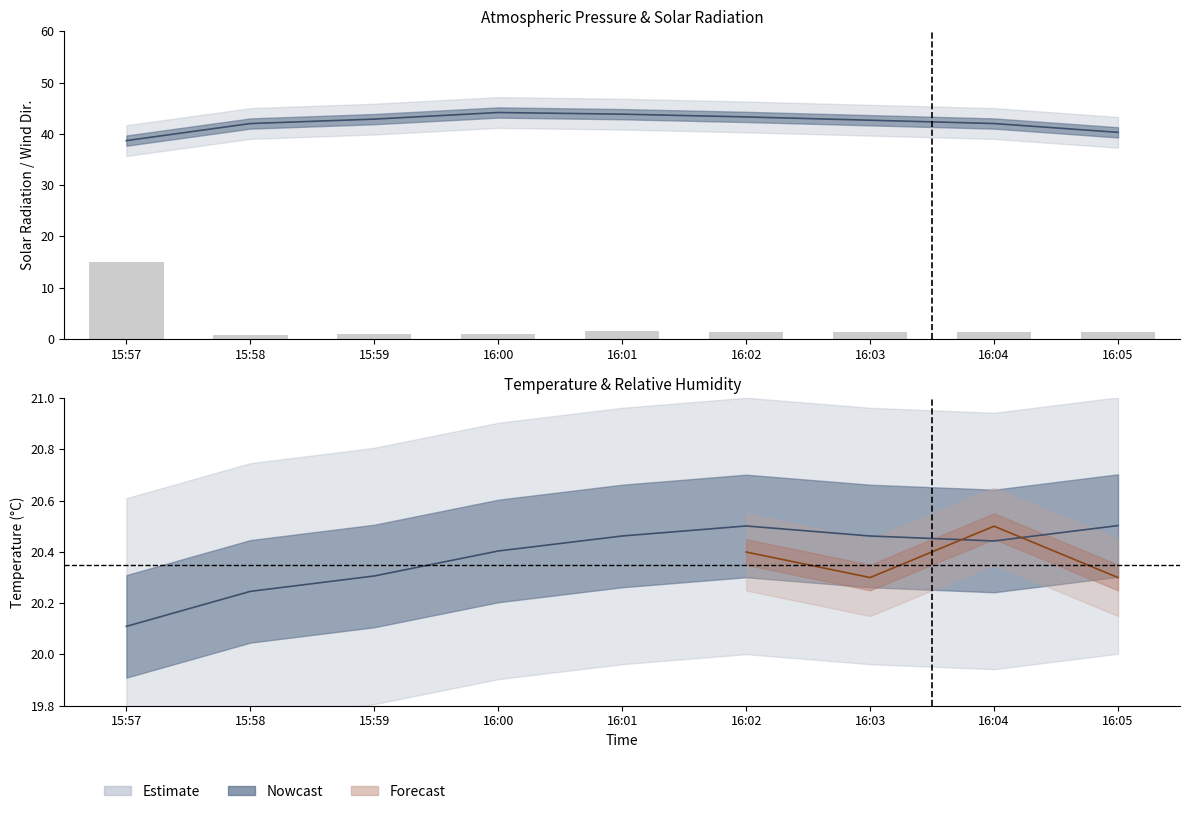

Between 16:04 and 16:00, which is larger?

16:04